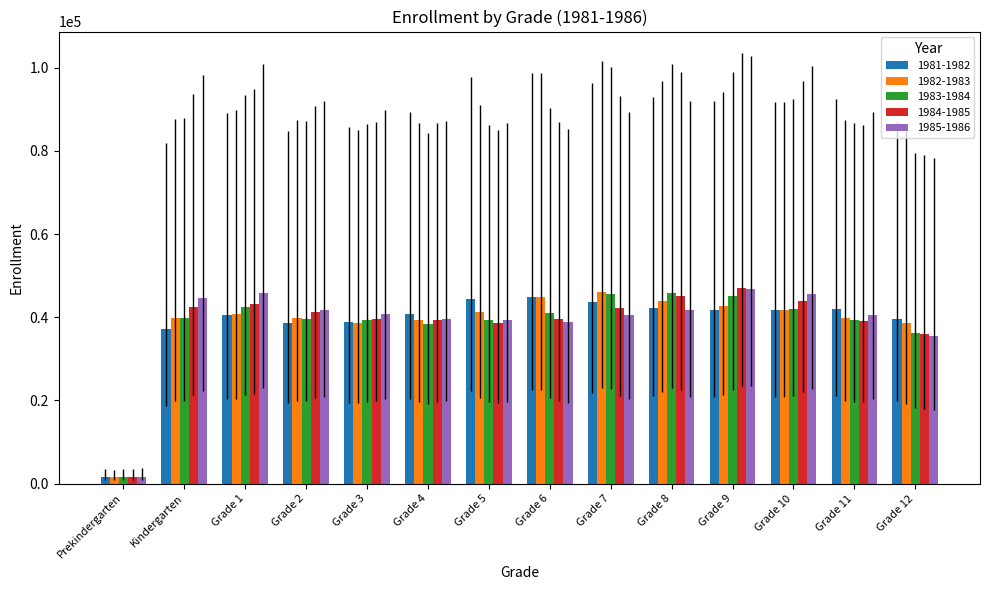

What is the sum of all 1981-1982 values?

537812